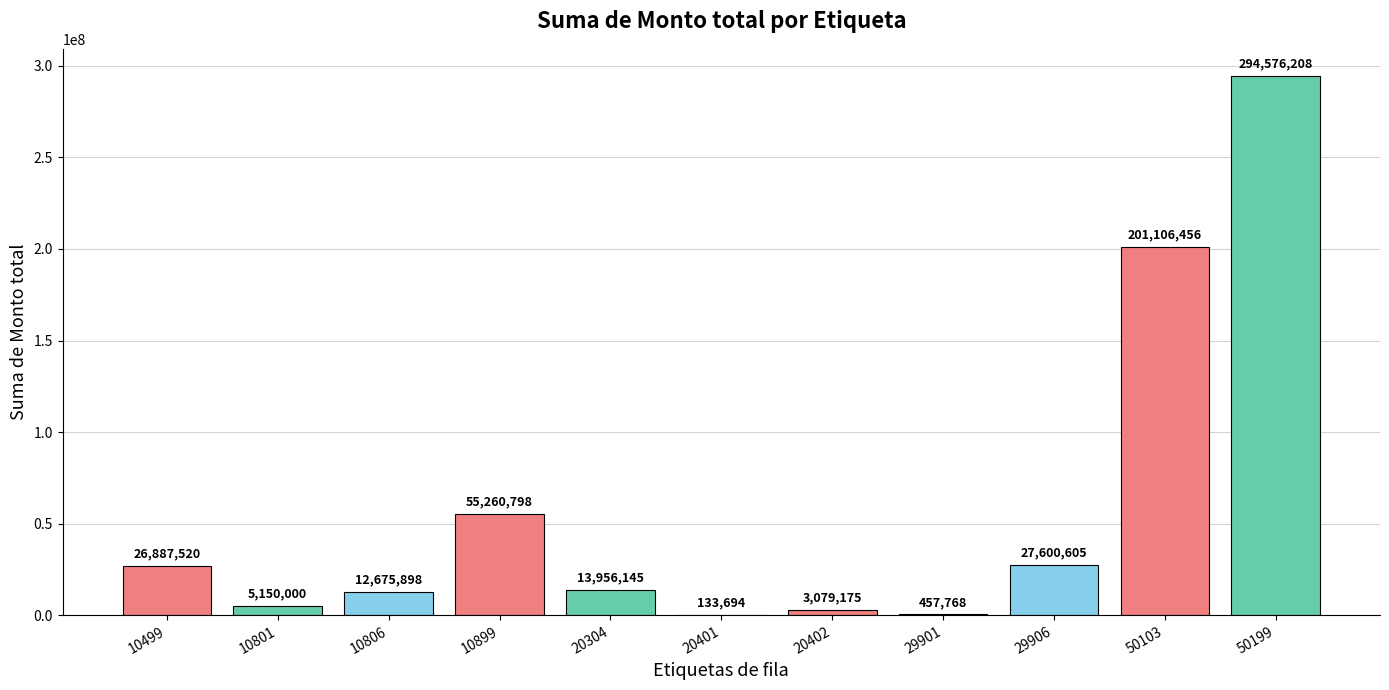

Are the bars horizontal?

No